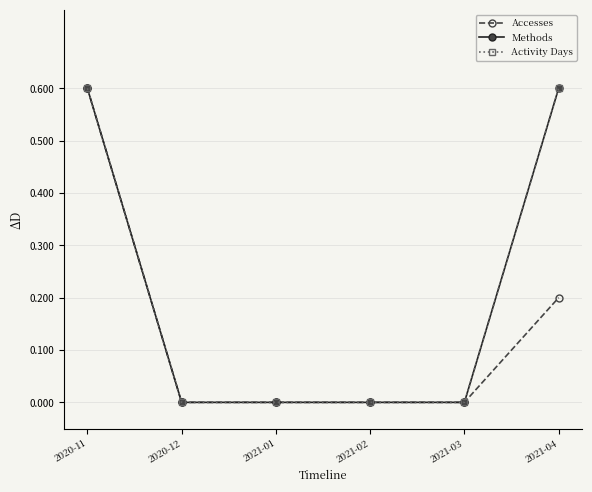

Is this an area chart (filled region under the line)?

No